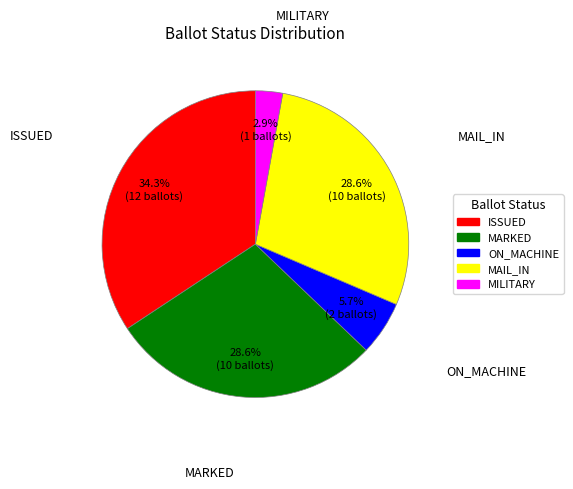

Count the number of slices in the pie.

5